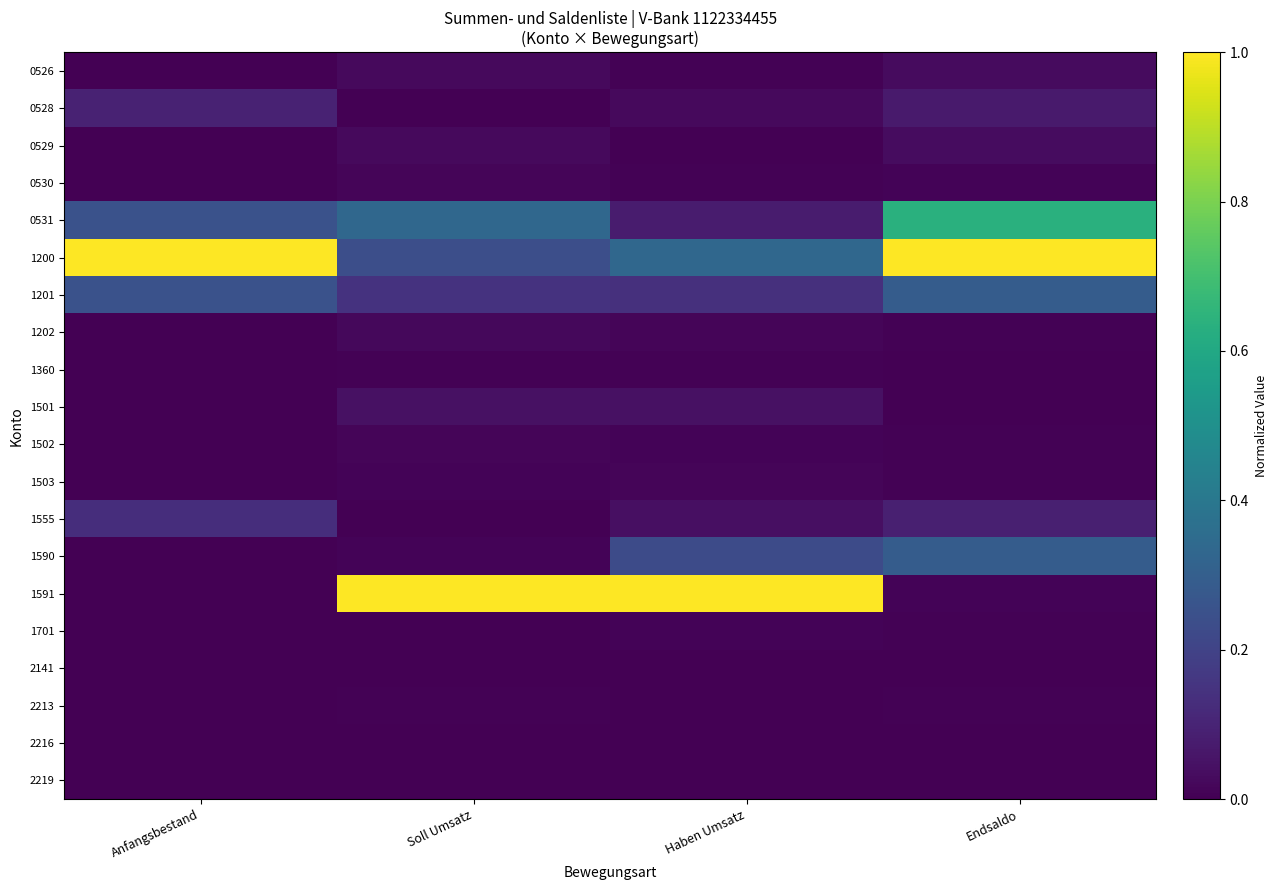

Which label corresponds to the largest value in the chart?

Anfangsbestand